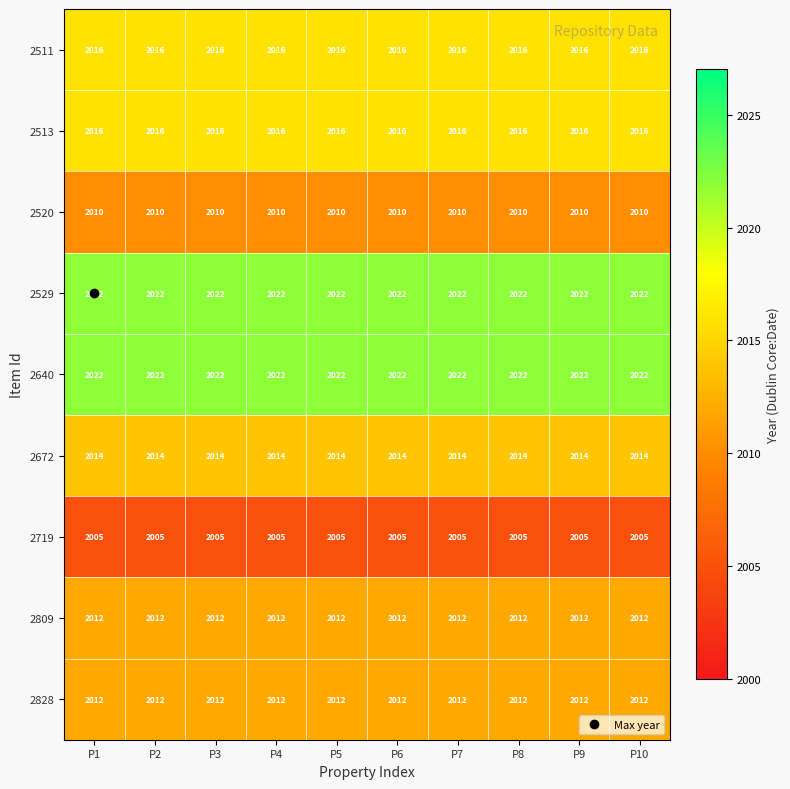

What is the sum of the 2672 values at P8 and P9?

4028